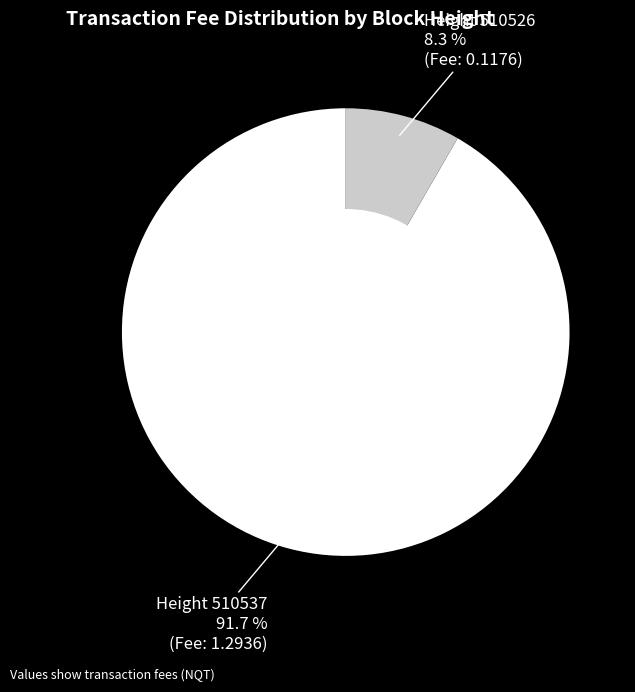

Combined, do Height 510526 and Height 510537 account for over 50%?

Yes